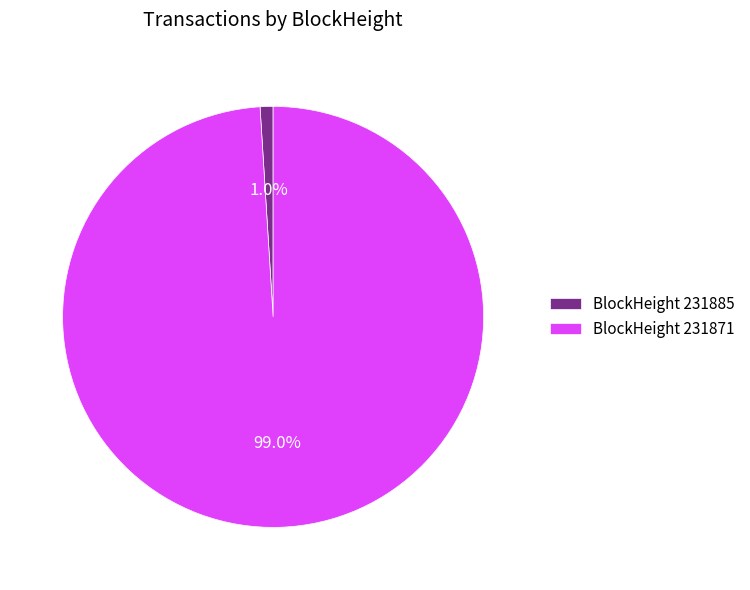

Which category has the smallest portion of the pie?

BlockHeight 231885